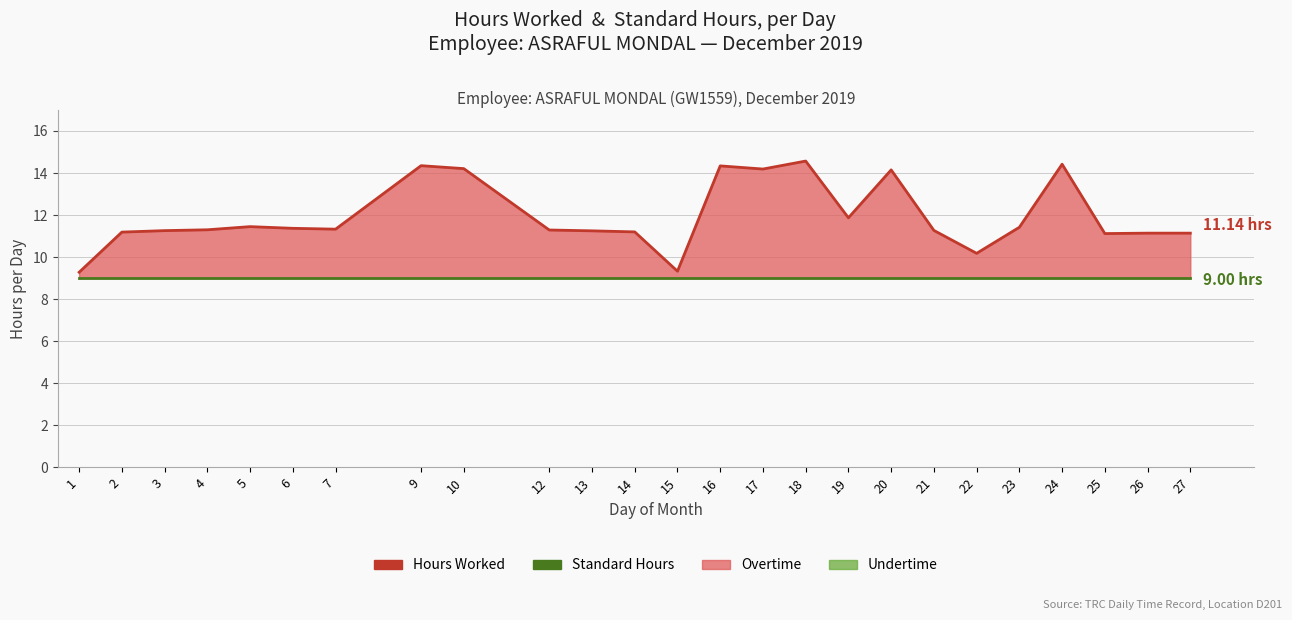

True or false: Hours Worked and Standard Hours intersect in this chart.

False